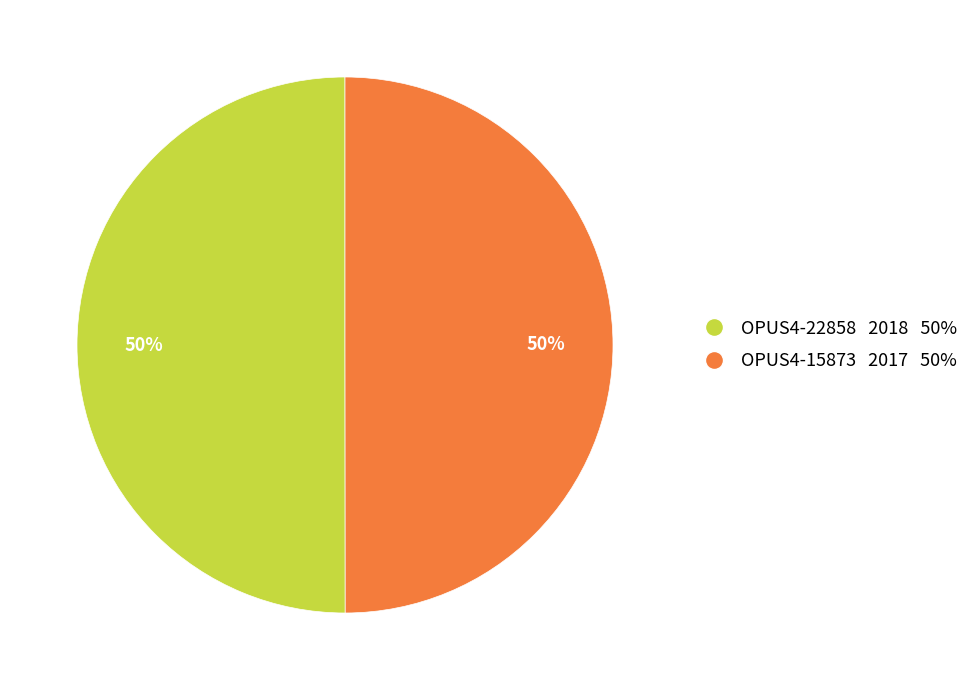

What is the ratio of the value at OPUS4-22858 2018 50% to the value at OPUS4-15873 2017 50%?

1.0